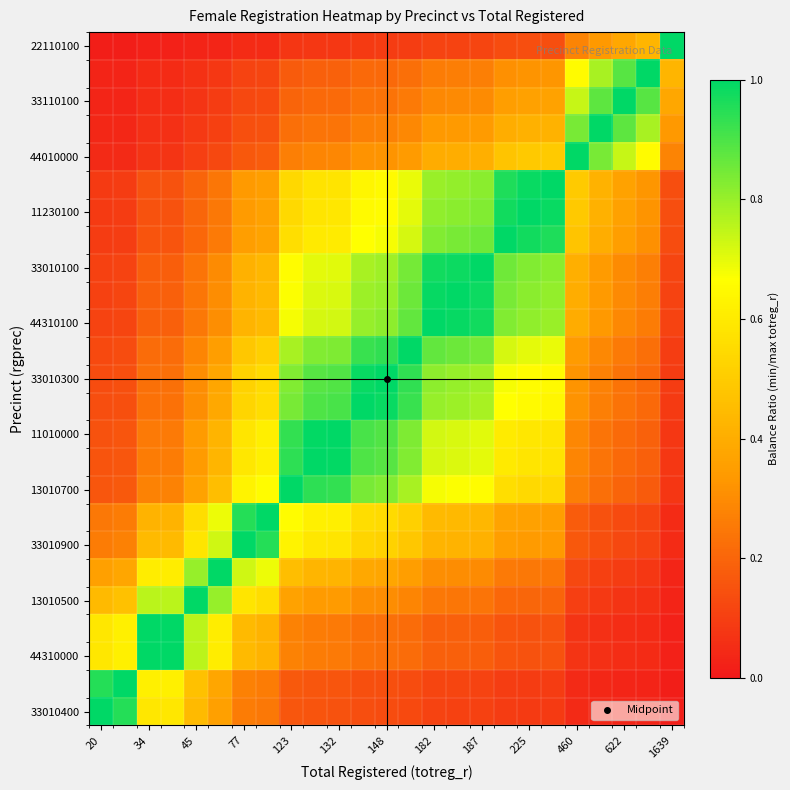

Which label corresponds to the smallest value in the chart?

1639